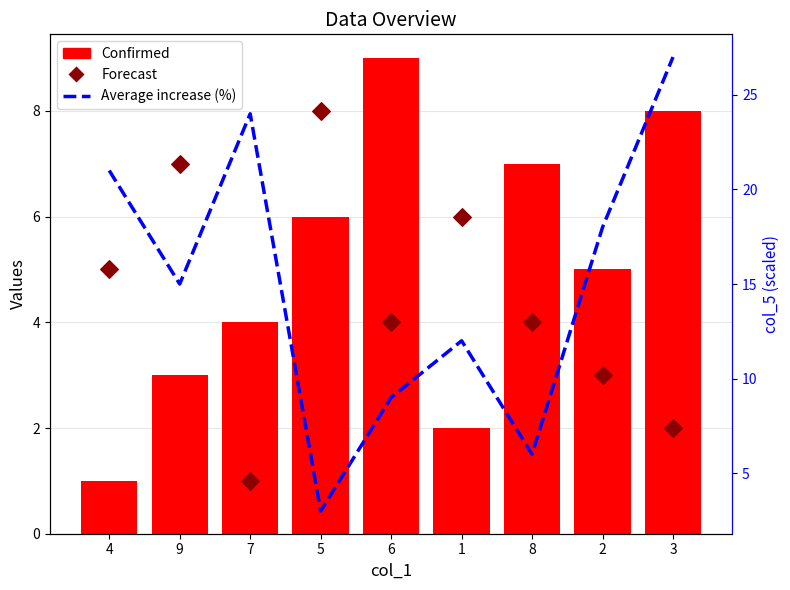

Is the value of Average increase (%) at 1 greater than the value of Forecast at 1?

Yes